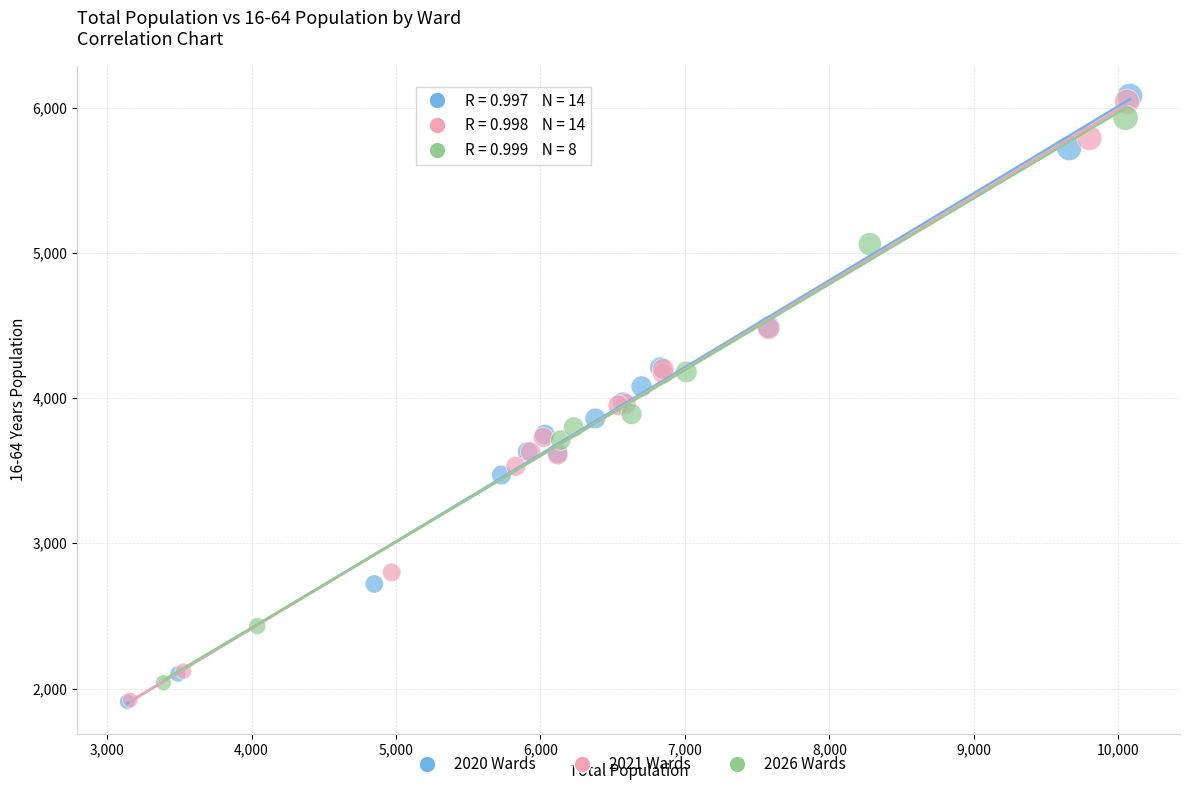

Which series has the largest Y range (max minus min)?

2020 Wards